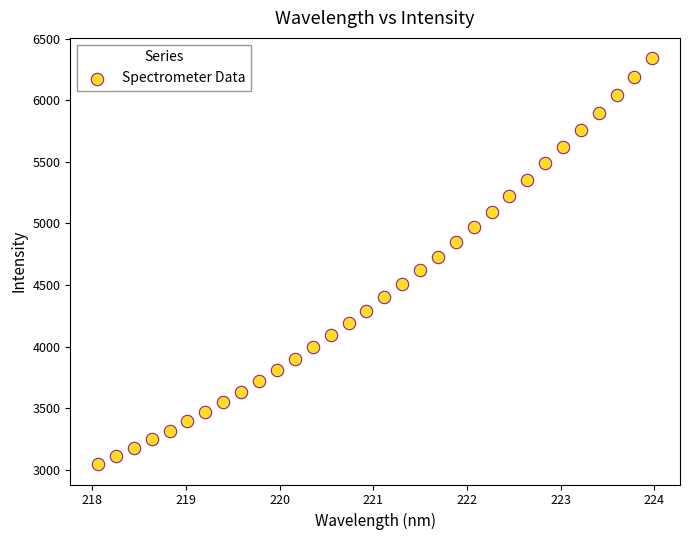

What is the range of Y values (max minus min)?

3295.5